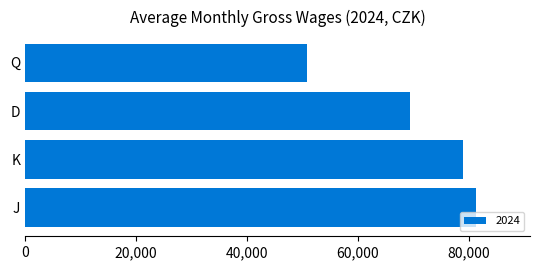

List the labels in order of value, smallest first.

Q, D, K, J